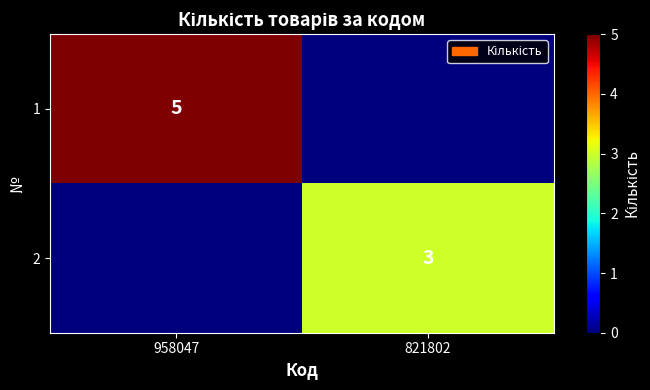

The 2 series shows 4 at 821802. True or false?

False